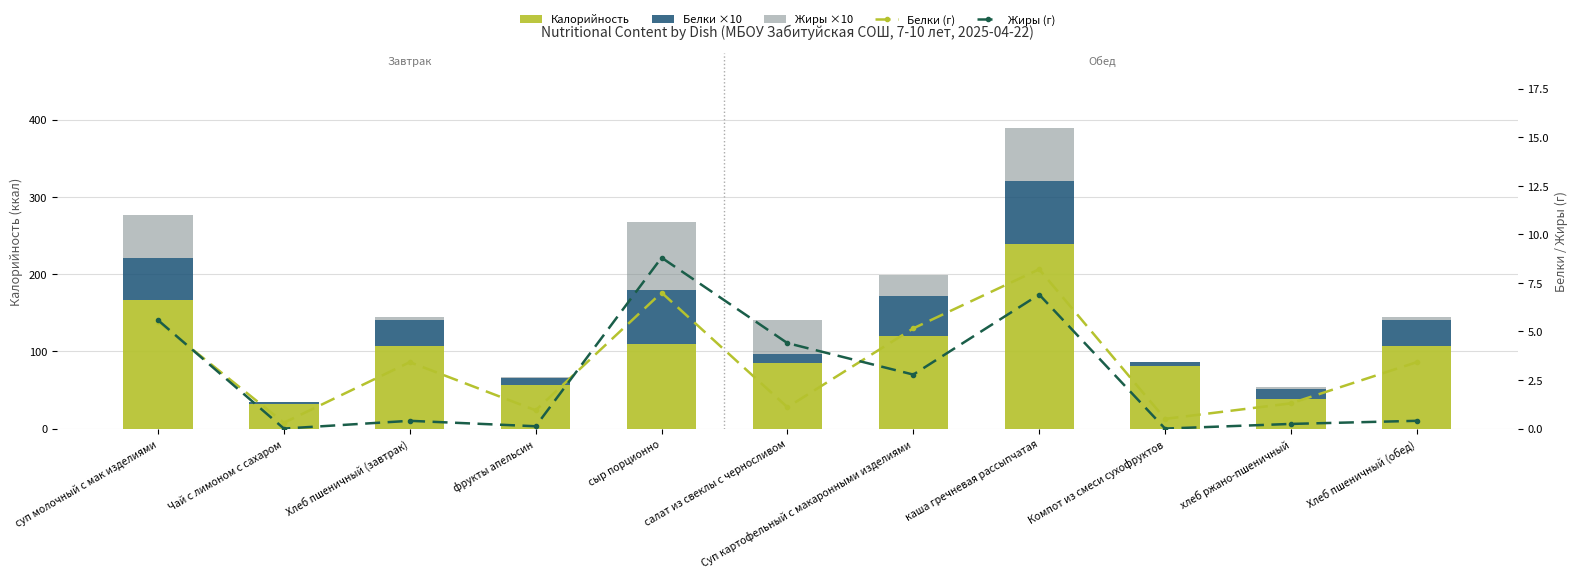

What is the sum of the Белки ×10 values at Компот из смеси сухофруктов and Хлеб пшеничный (завтрак)?

39.2